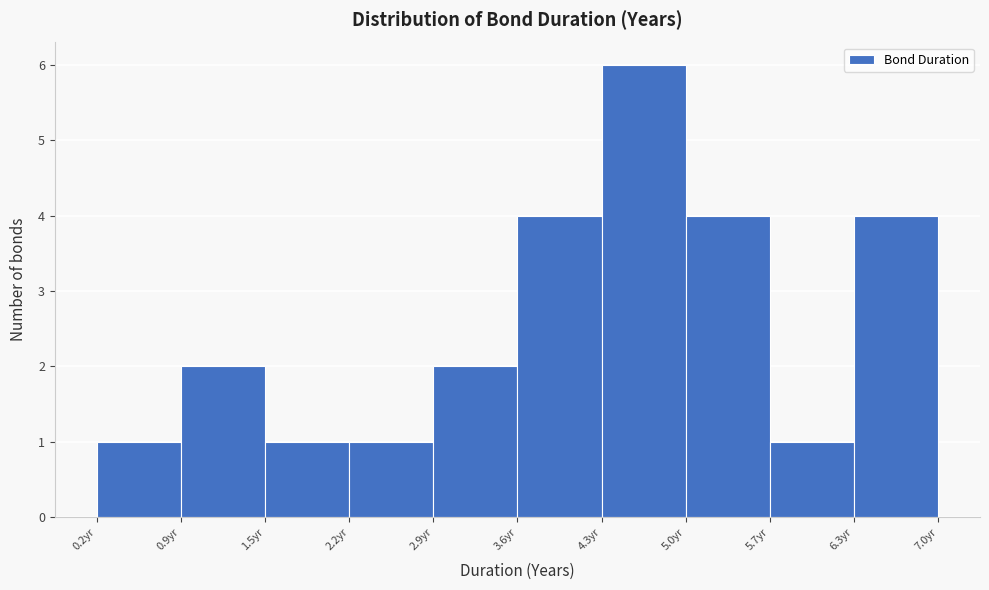

Reading left to right, list every bar in this chart as the range it spans on the x-axis followed by its height. Neither the bar edges nor the heights are printed on the chart, so give them approximately, as read against the axes.

0.2 to 0.9: 1
0.9 to 1.5: 2
1.5 to 2.2: 1
2.2 to 2.9: 1
2.9 to 3.6: 2
3.6 to 4.3: 4
4.3 to 5.0: 6
5.0 to 5.7: 4
5.7 to 6.3: 1
6.3 to 7.0: 4